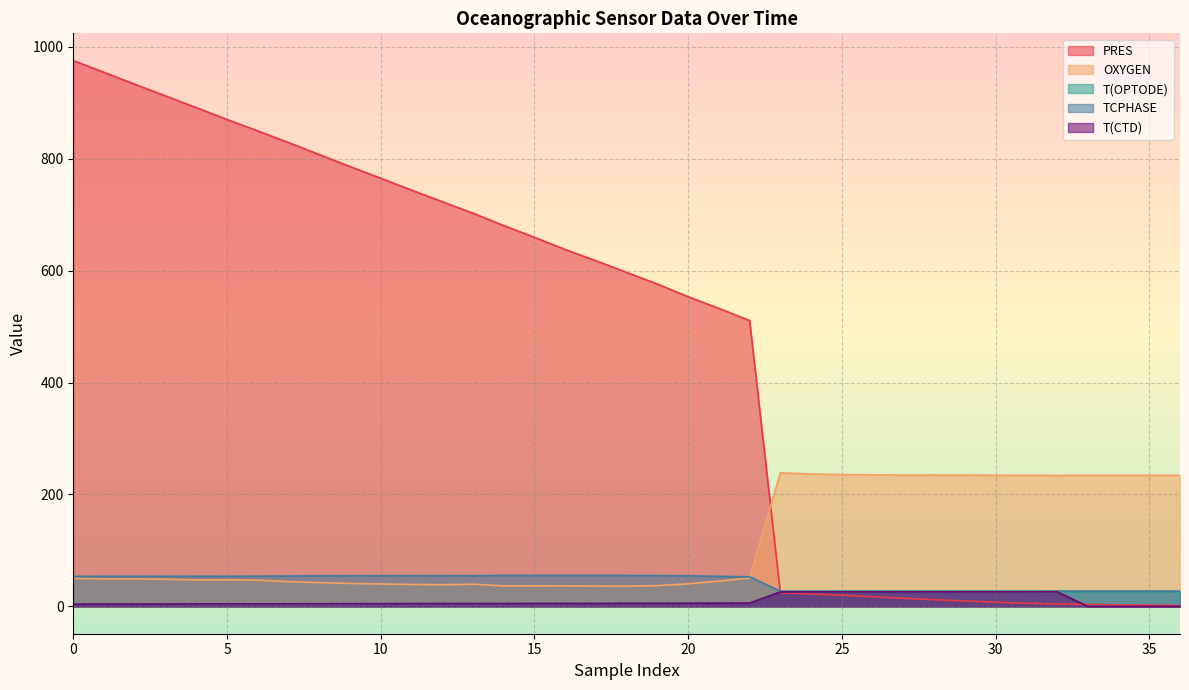

The value of T(OPTODE) at 27 is 26.0. True or false?

True